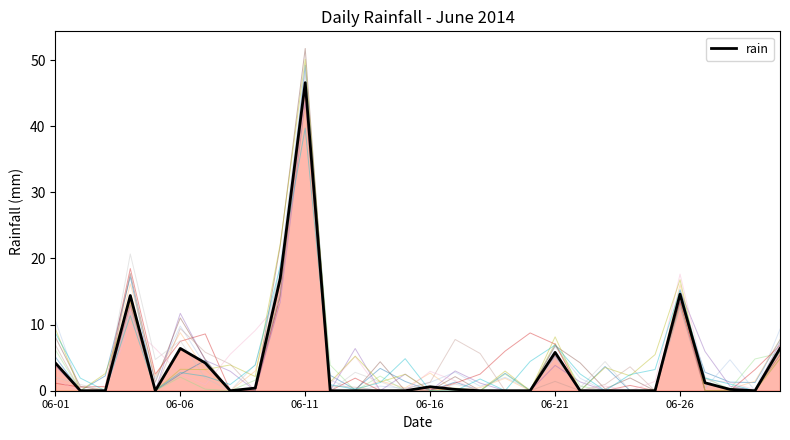

What is the change in value from 10 to 18?

-46.6